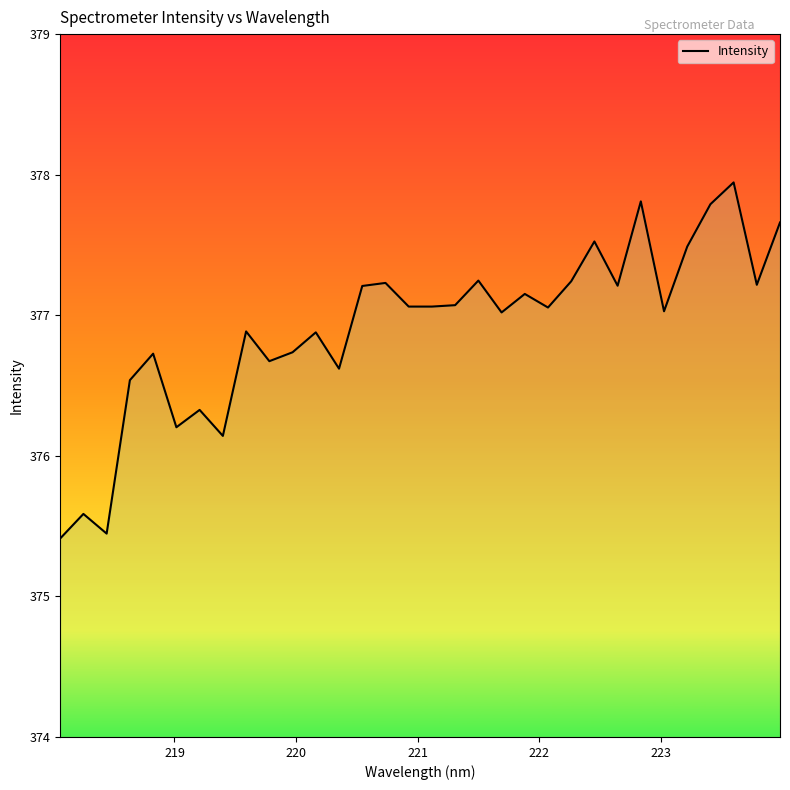

What is the greatest value displayed?

377.9